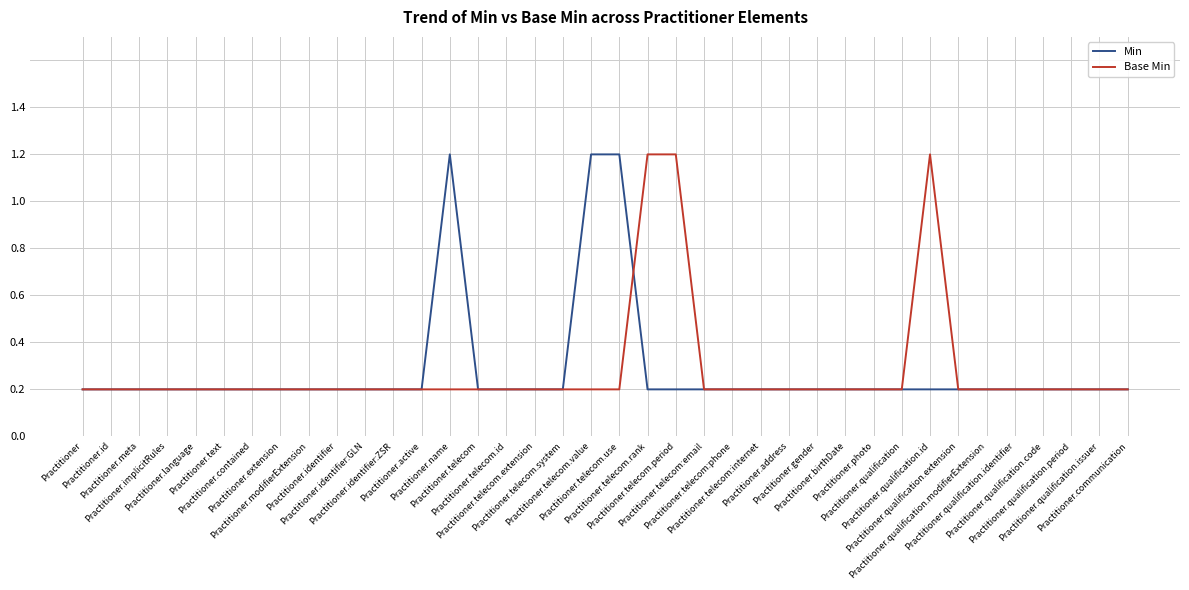

What is the highest value of the Min series?

1